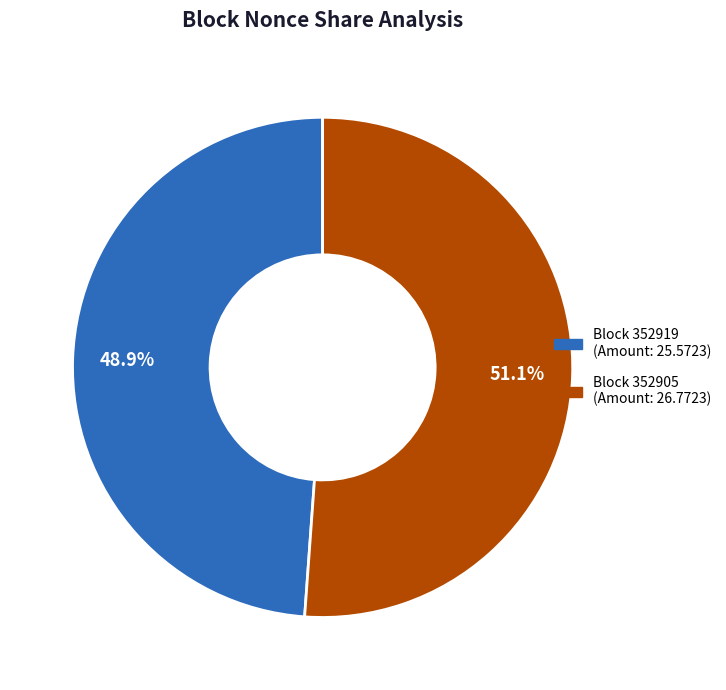

Is there any slice that represents more than half of the pie?

Yes